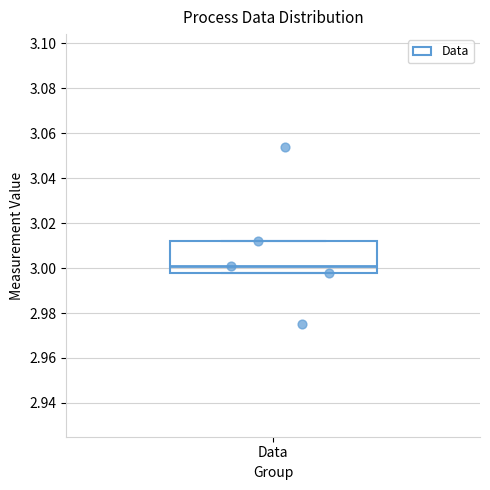

Read this box plot against the y-axis: the position of the median line, the range covered by the box, and the ends of both whiskers. The values are not printed on the chart, so give them approximately, as read against the axis.

median 3.002, box 2.998 to 3.012, whiskers 2.998 to 3.012